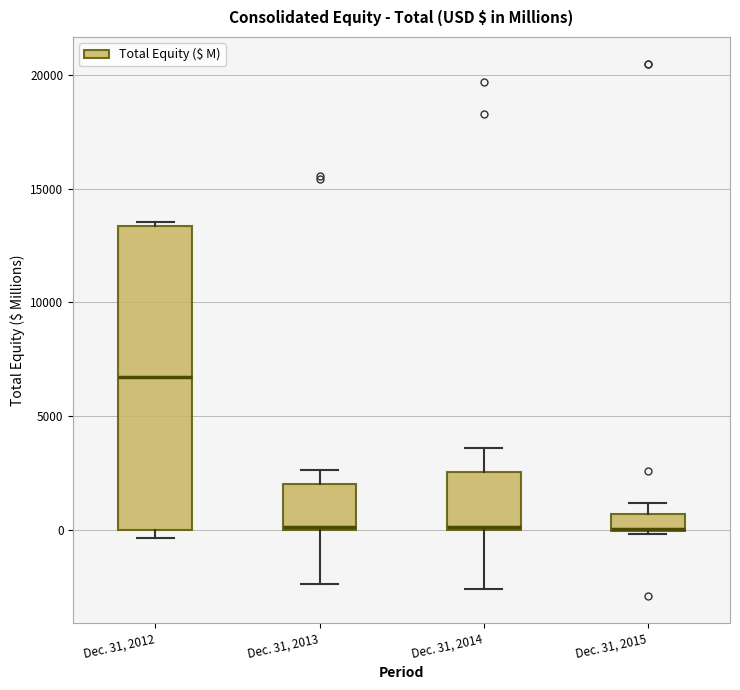

Which box is the tallest, from its lower edge to its upper edge?

Dec. 31, 2012